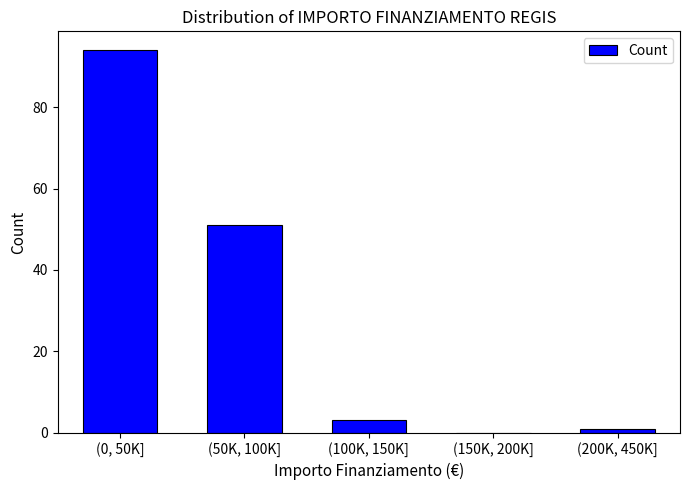

Reading left to right, what are all the values shown in this chart?

(0, 50K]=94	(50K, 100K]=51	(100K, 150K]=3	(150K, 200K]=0	(200K, 450K]=1